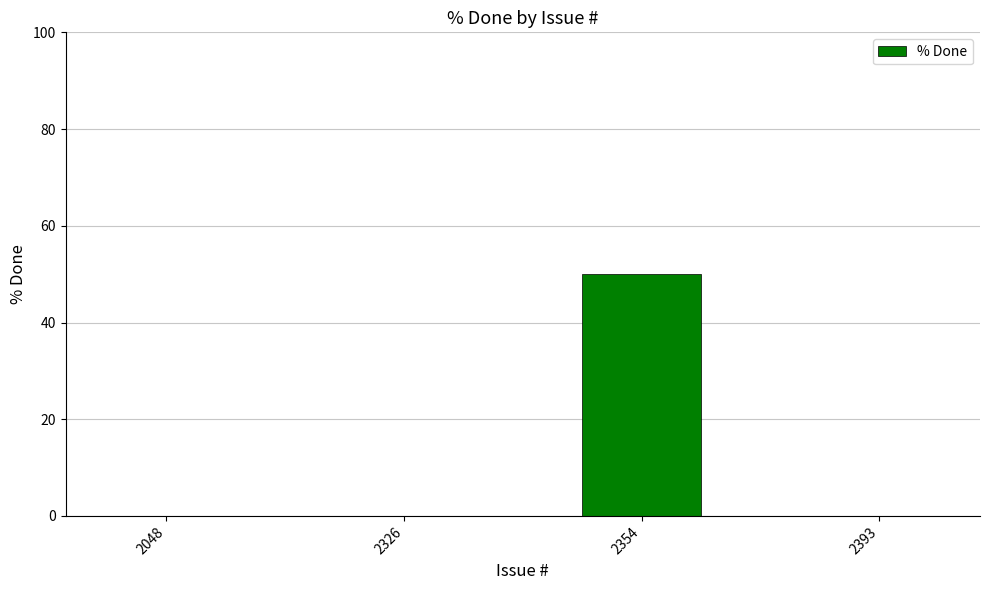

True or false: the data shows 28 at 2048.

False